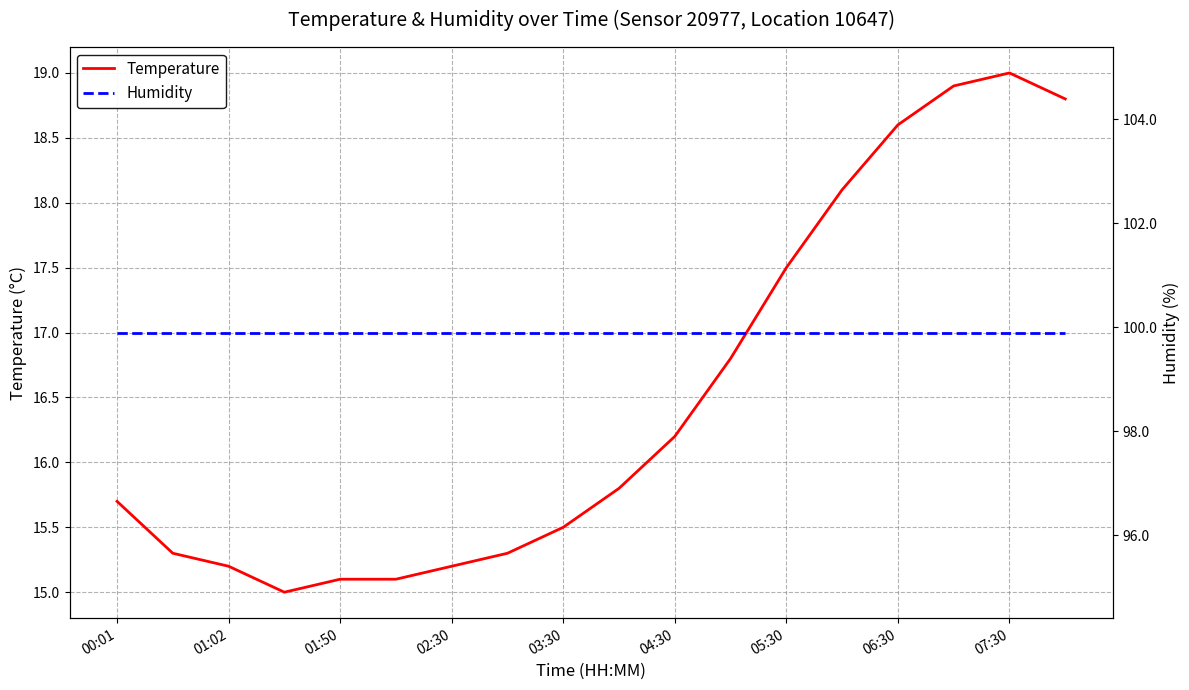

Does the chart have visible grid lines?

Yes